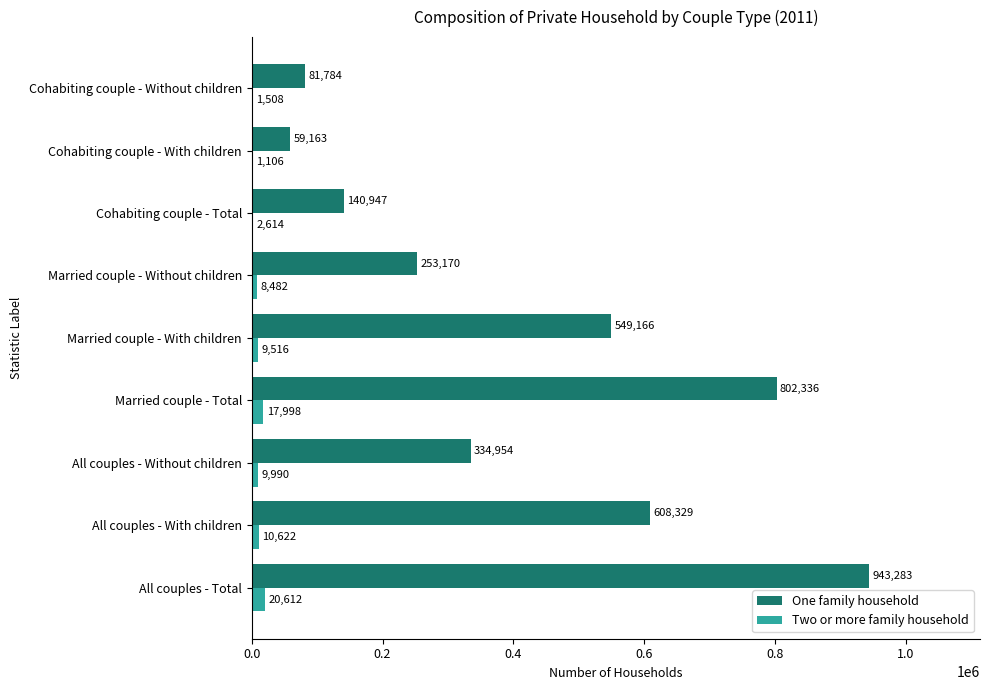

At which category does the chart reach its peak across all series?

All couples - Total